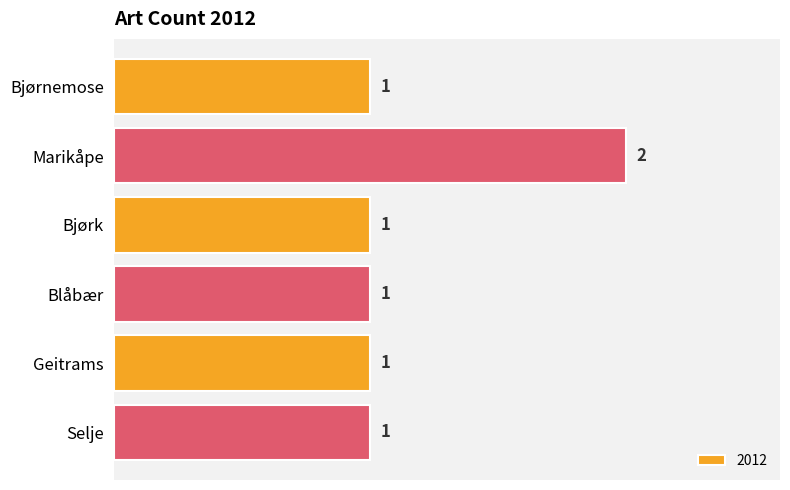

What is the change in value from Marikåpe to Bjørk?

-1